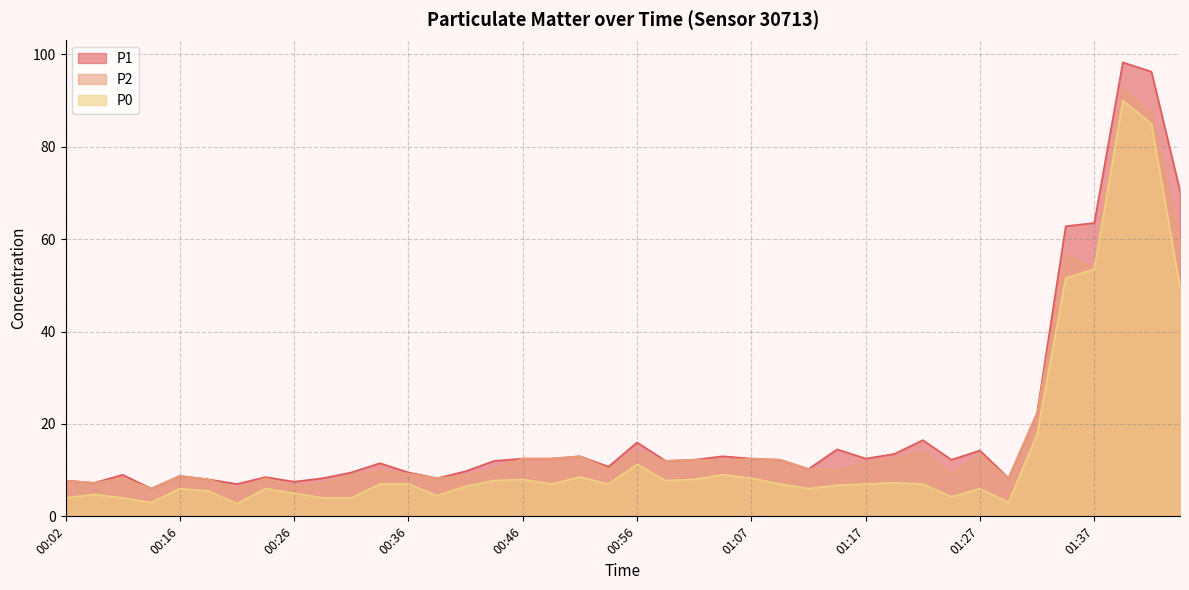

Where is P2 nearest to the value 49?

01:37